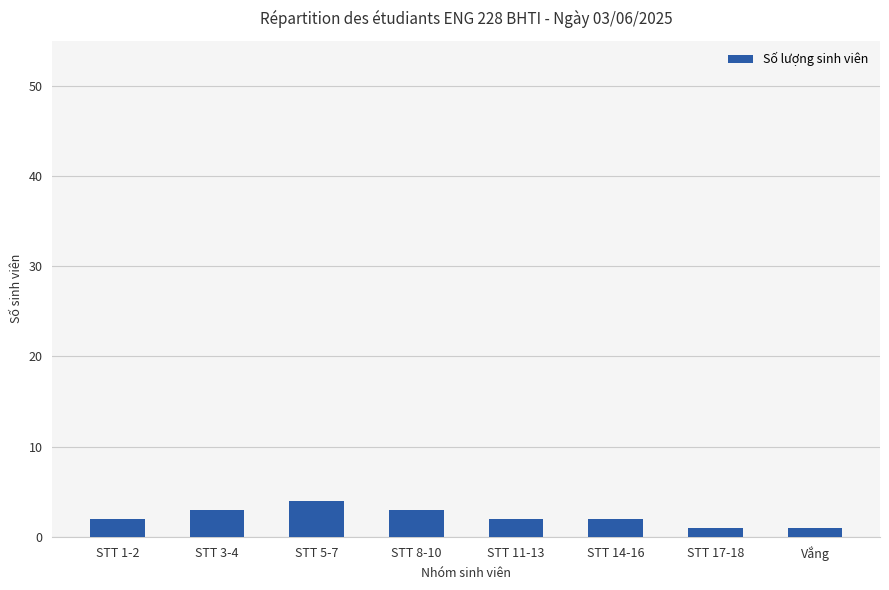

What is the greatest value displayed?

4